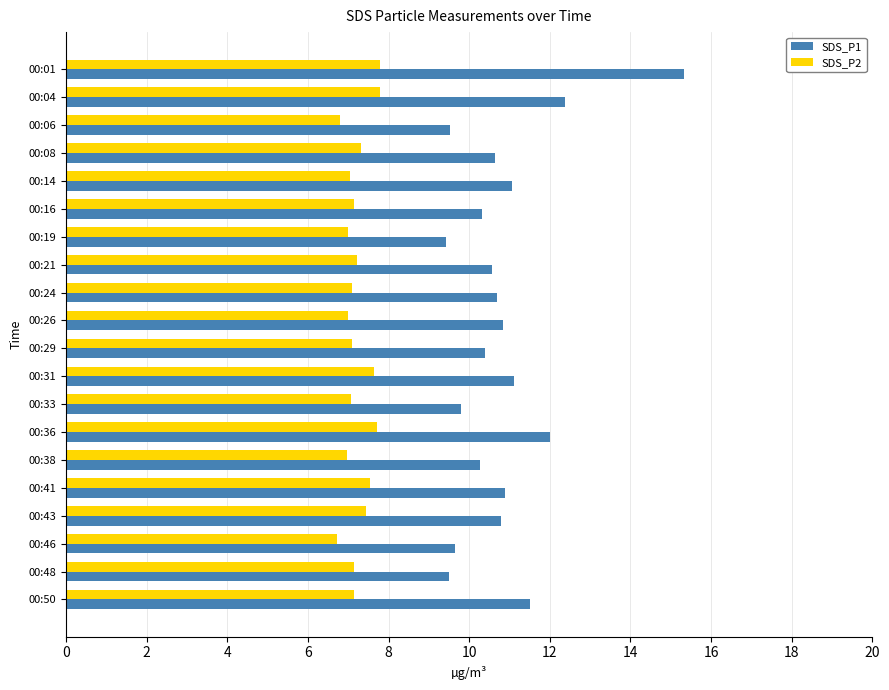

What are all the series names shown in the legend?

SDS_P1, SDS_P2